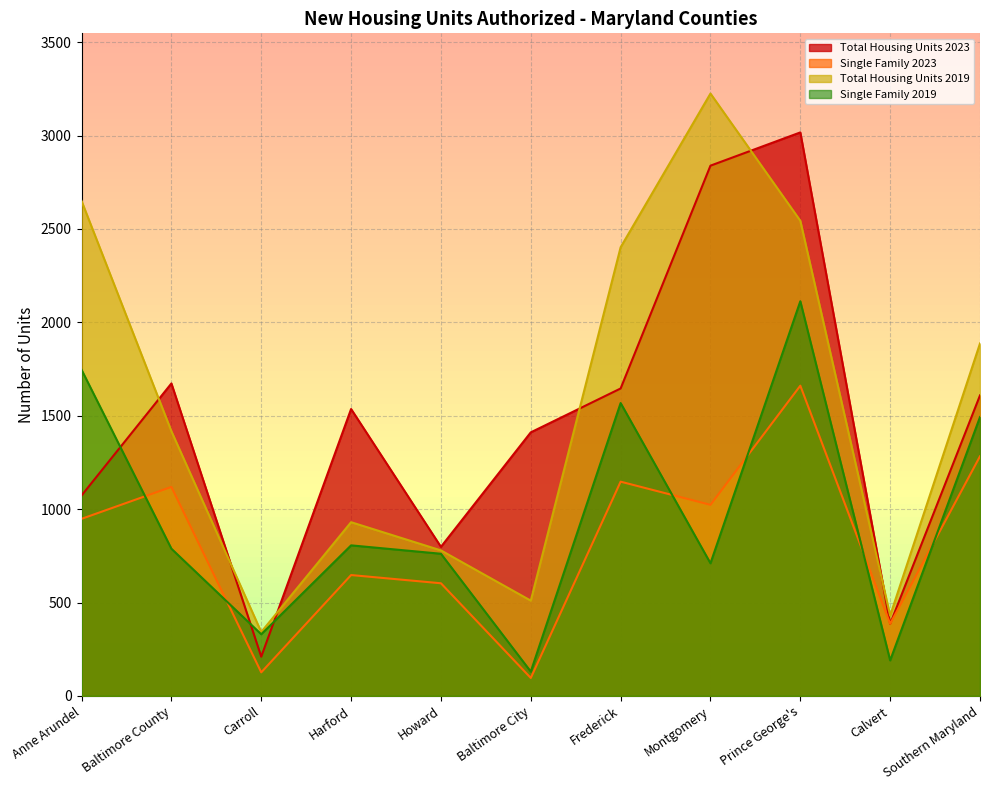

What is the label of the 8th point from the left?

Montgomery